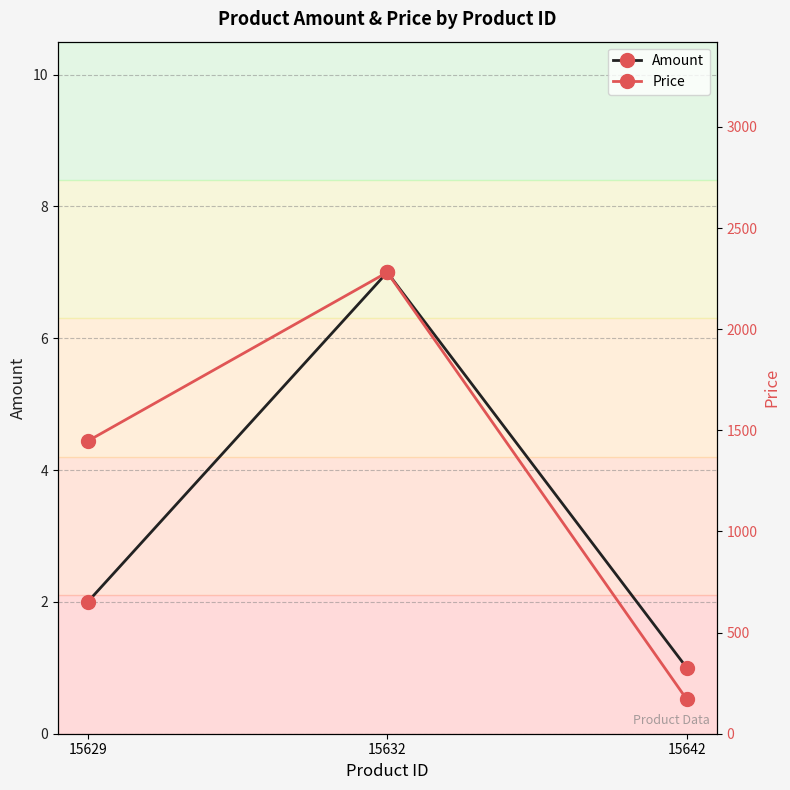

How many data points does each series have?

3